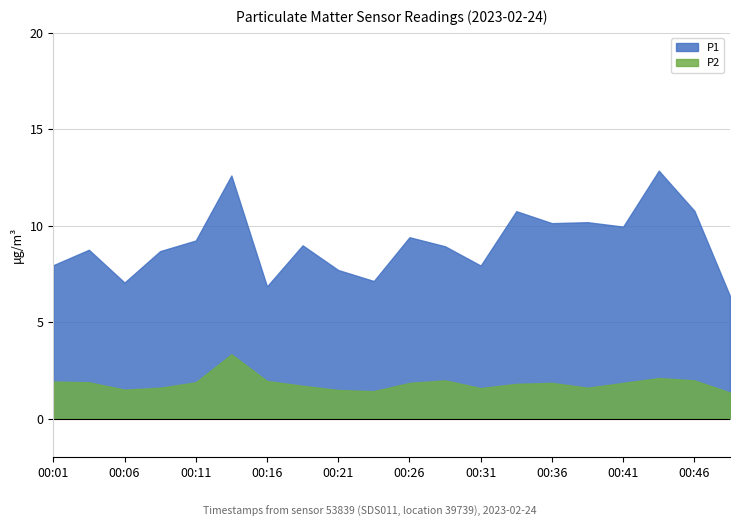

Reading right to left, extract all data points from this chart.

P1: 00:49=6.3	00:46=10.8	00:44=12.8	00:41=9.9	00:39=10.2	00:36=10.1	00:34=10.8	00:31=7.9	00:29=8.9	00:26=9.4	00:24=7.1	00:21=7.7	00:19=9.0	00:16=6.8	00:14=12.6	00:11=9.2	00:09=8.7	00:06=7.0	00:04=8.8	00:01=8.0
P2: 00:49=1.4	00:46=2.0	00:44=2.1	00:41=1.9	00:39=1.6	00:36=1.9	00:34=1.8	00:31=1.6	00:29=2.0	00:26=1.9	00:24=1.4	00:21=1.5	00:19=1.7	00:16=1.9	00:14=3.3	00:11=1.9	00:09=1.6	00:06=1.5	00:04=1.9	00:01=1.9